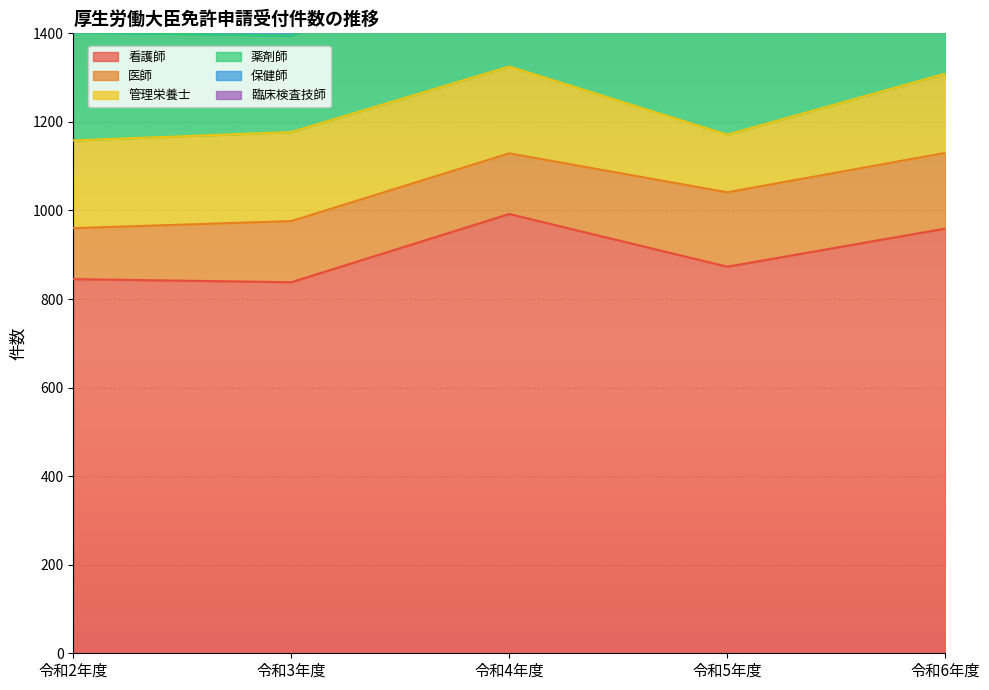

What is the difference between the maximum and minimum values in the 薬剤師 series?

69